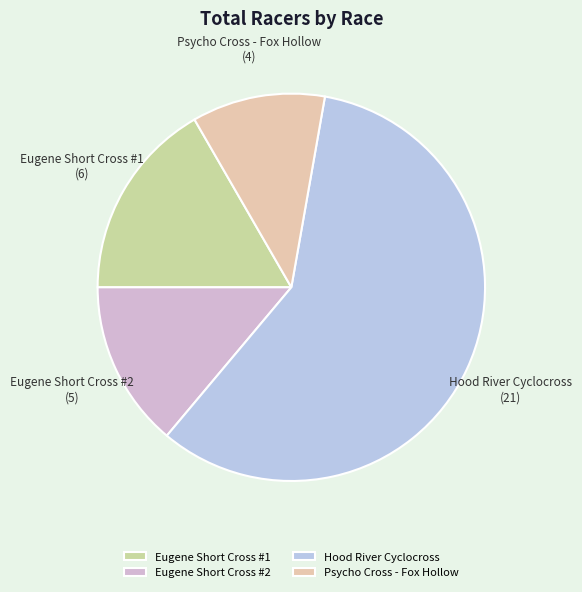

Does any single category account for the majority?

Yes